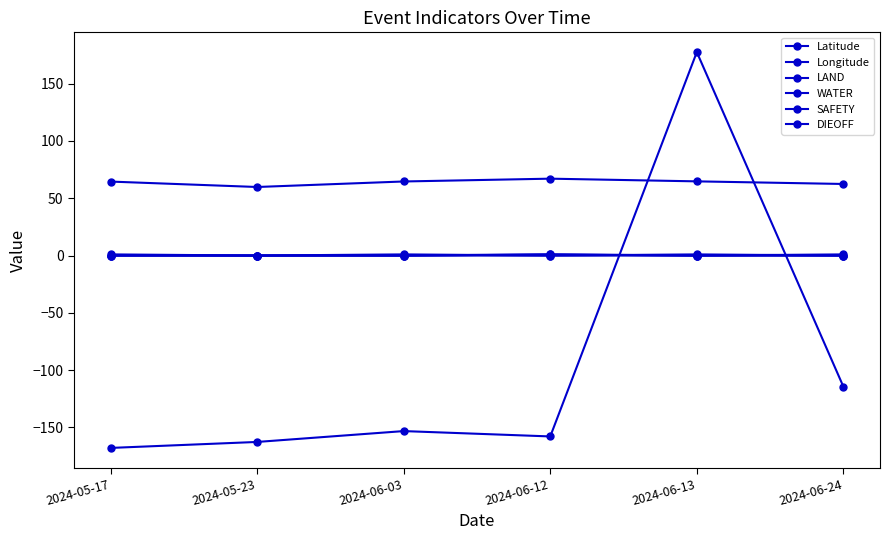

At which category does Longitude reach its first local valley?

2024-06-12